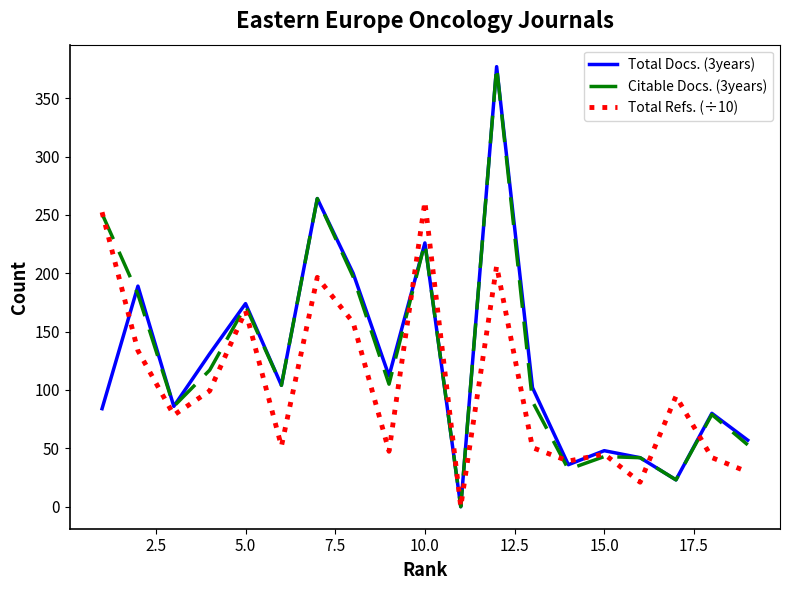

What is the maximum value for Total Refs. (÷10)?

261.4